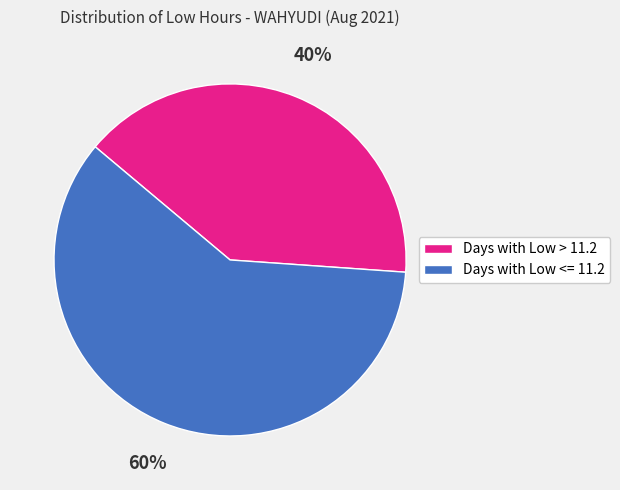

Is there any slice that represents more than half of the pie?

Yes